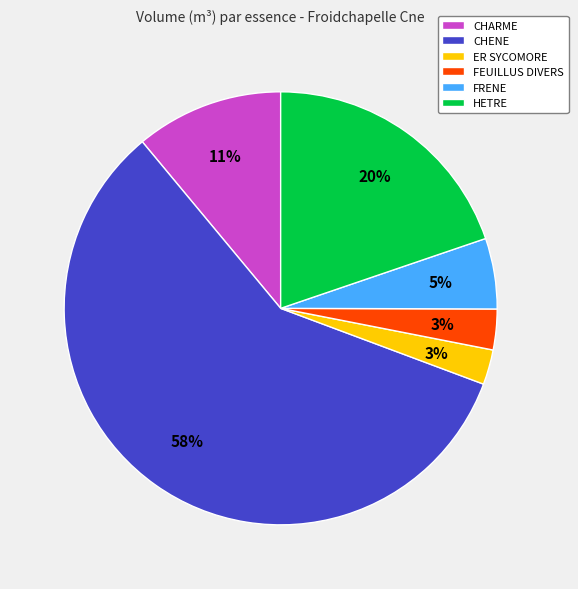

Which has a higher value, ER SYCOMORE or CHARME?

CHARME